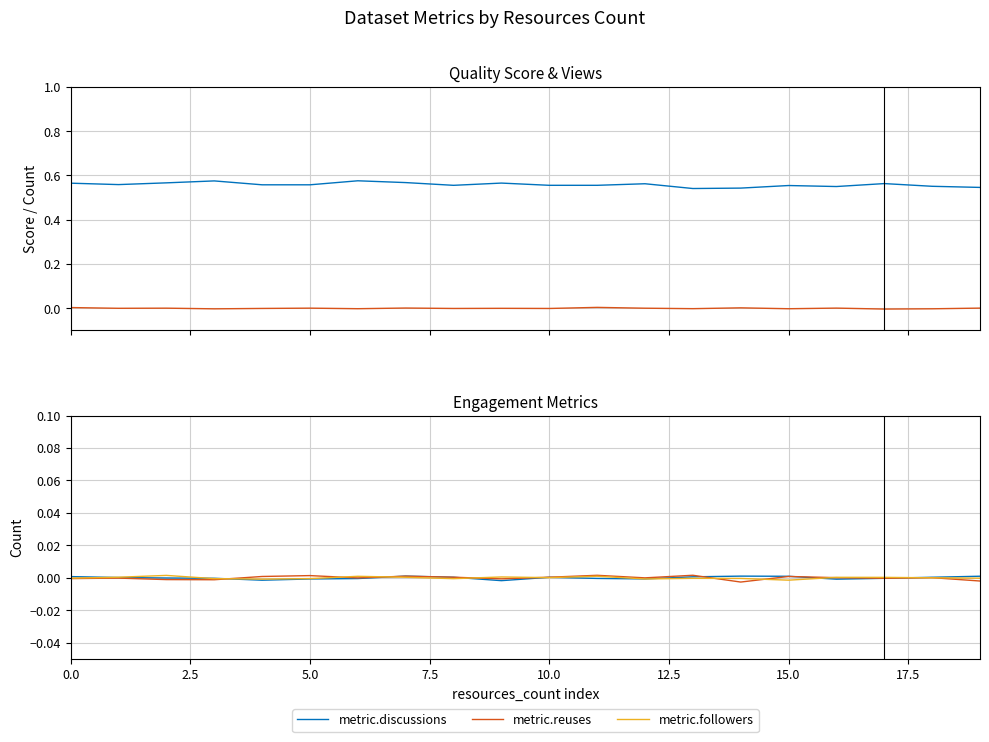

How many interior local valleys does the metric.discussions series have?

4